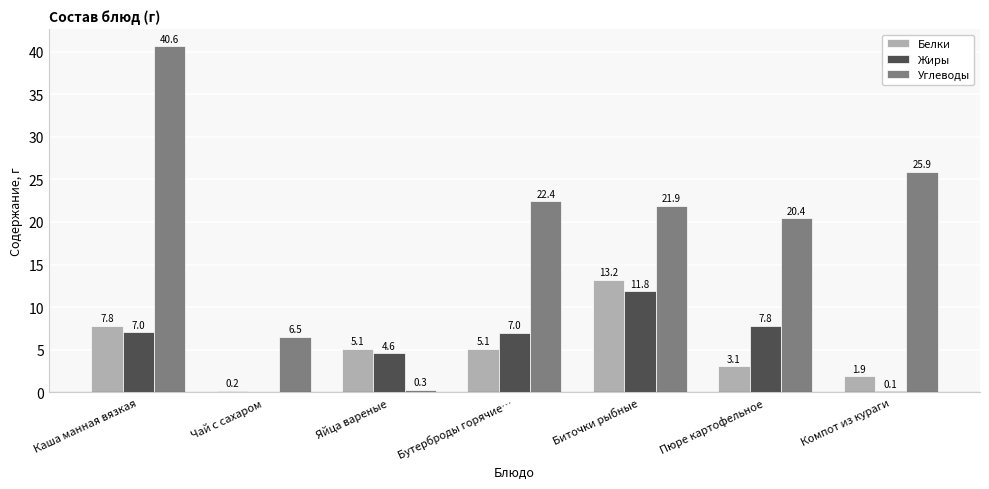

What is the total value across all series at Яйца вареные?

10.0